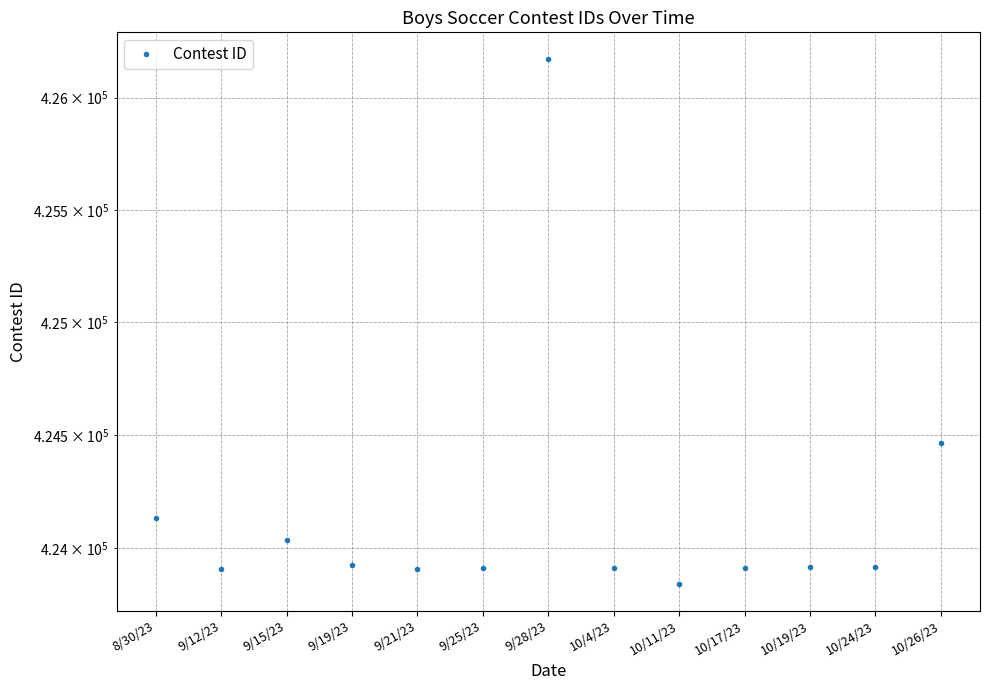

Reading right to left, what are all the values shown in this chart?

10/26/23=424464	10/24/23=423915	10/19/23=423913	10/17/23=423912	10/11/23=423838	10/4/23=423910	9/28/23=426174	9/25/23=423909	9/21/23=423908	9/19/23=423922	9/15/23=424036	9/12/23=423907	8/30/23=424131